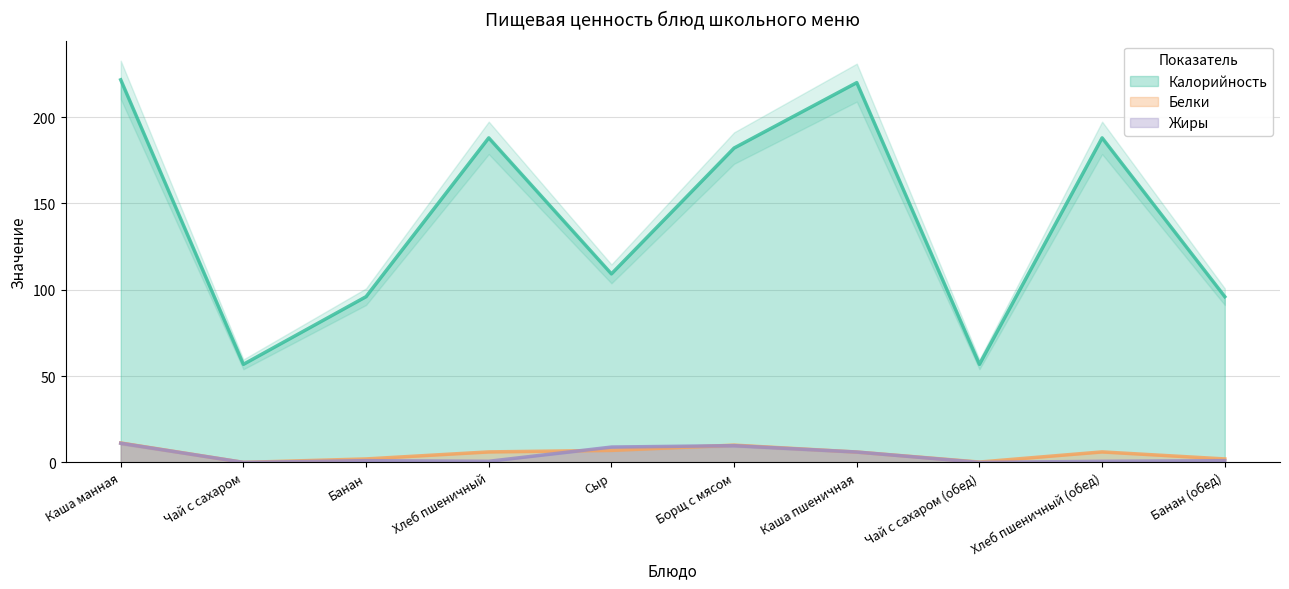

What is the difference between the maximum and minimum values in the Жиры series?

11.1